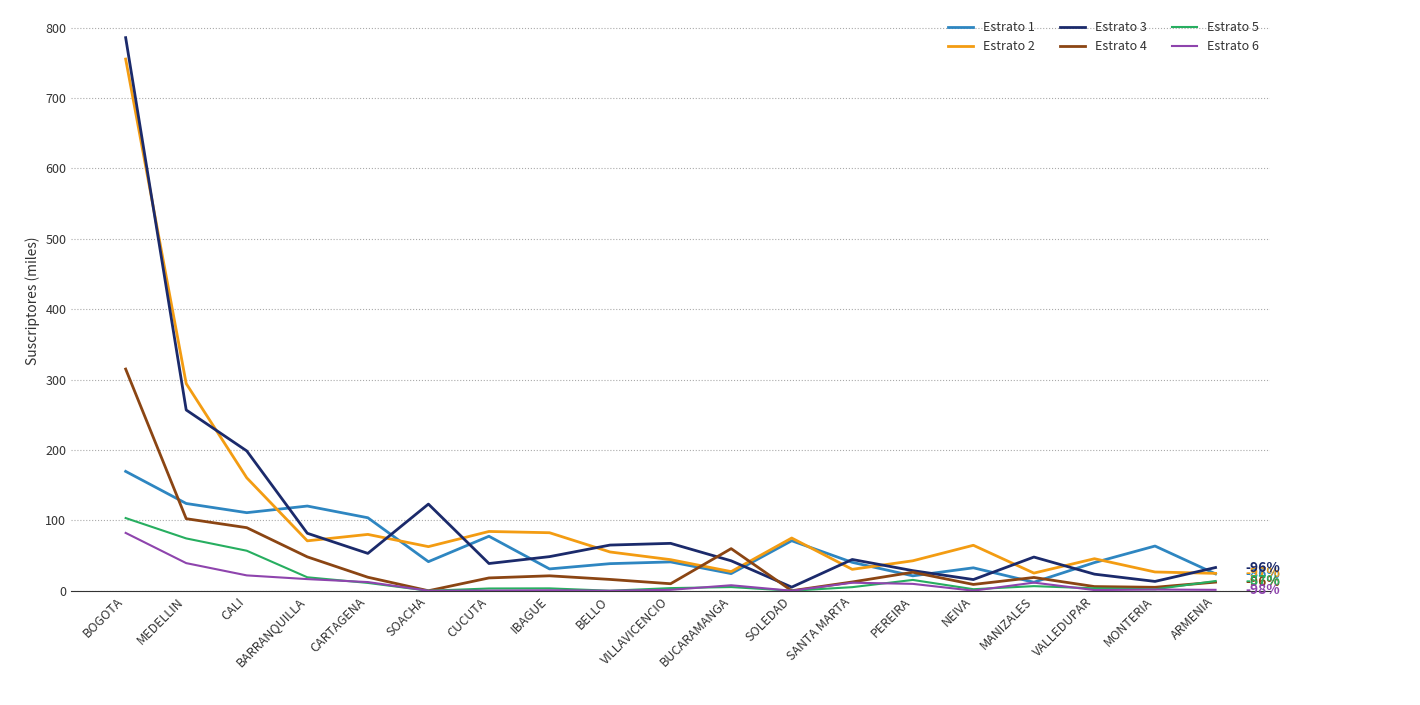

Is it true that Estrato 5 equals 74.3 at MEDELLIN?

True